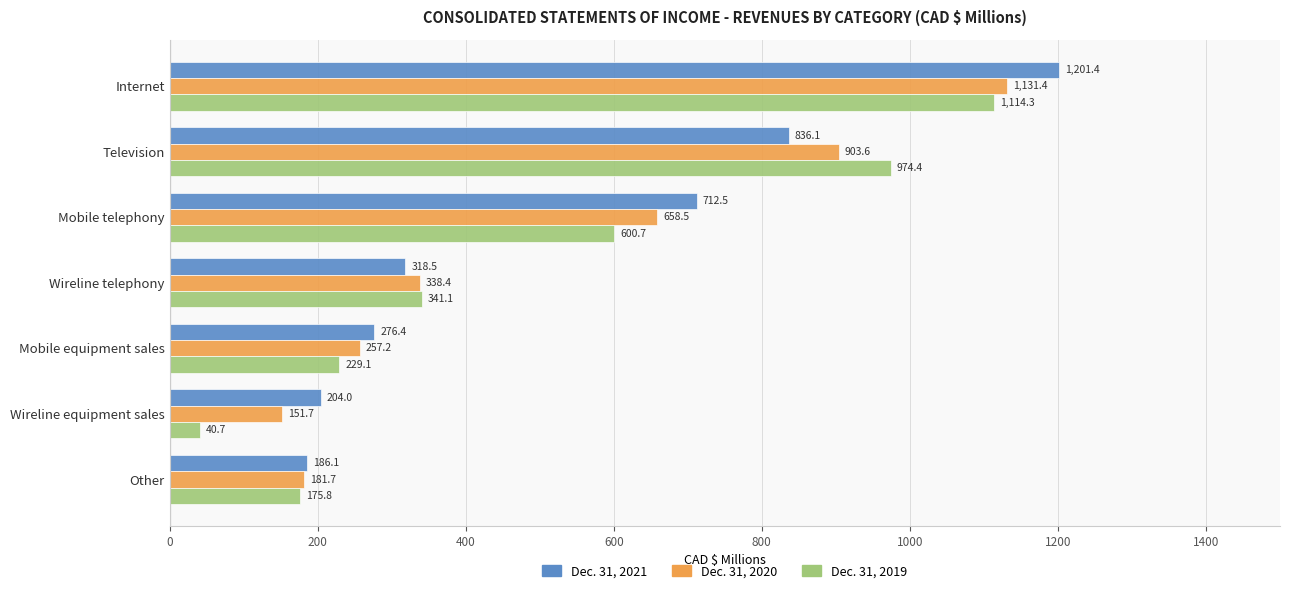

What is the approximate value of Dec. 31, 2020 at Mobile equipment sales?

257.2